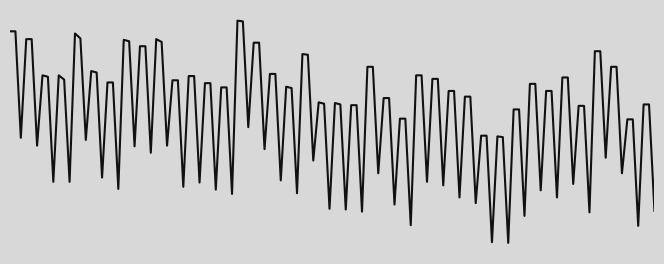

Does the chart display data point markers on the line(s)?

No